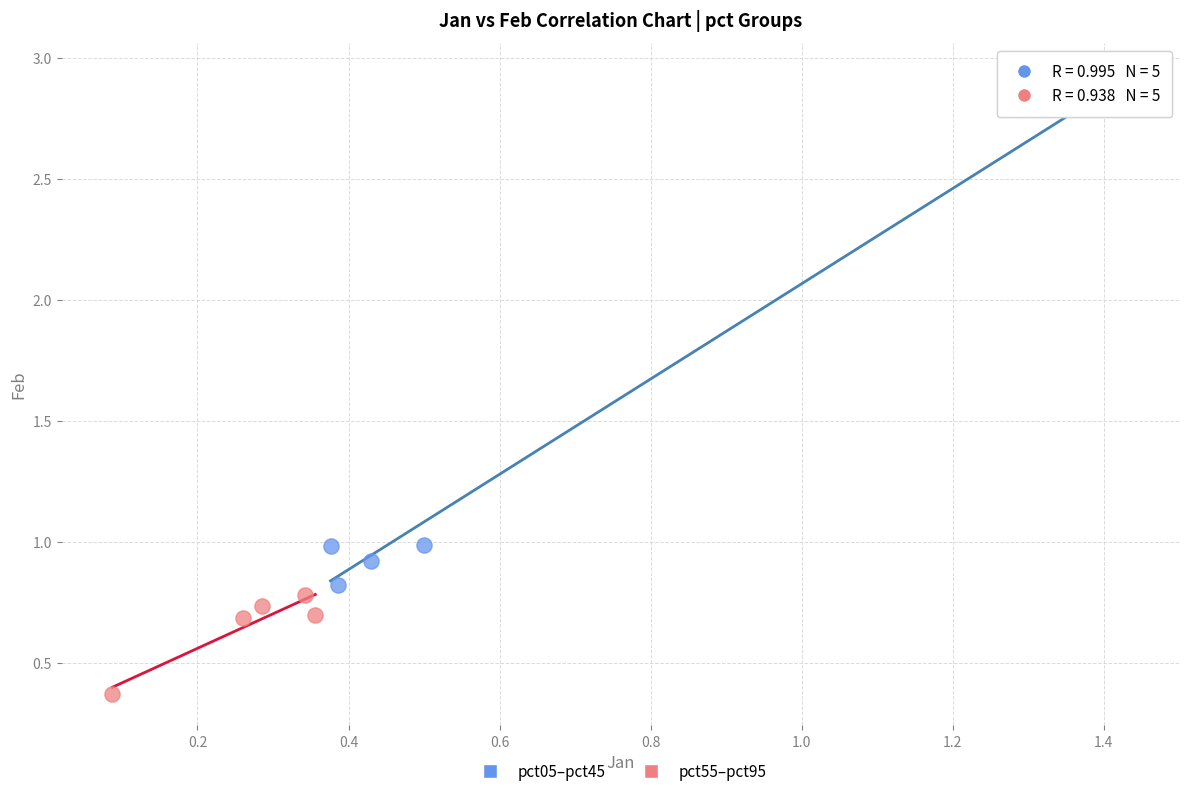

What are all the series names shown in the legend?

pct05–pct45, pct55–pct95